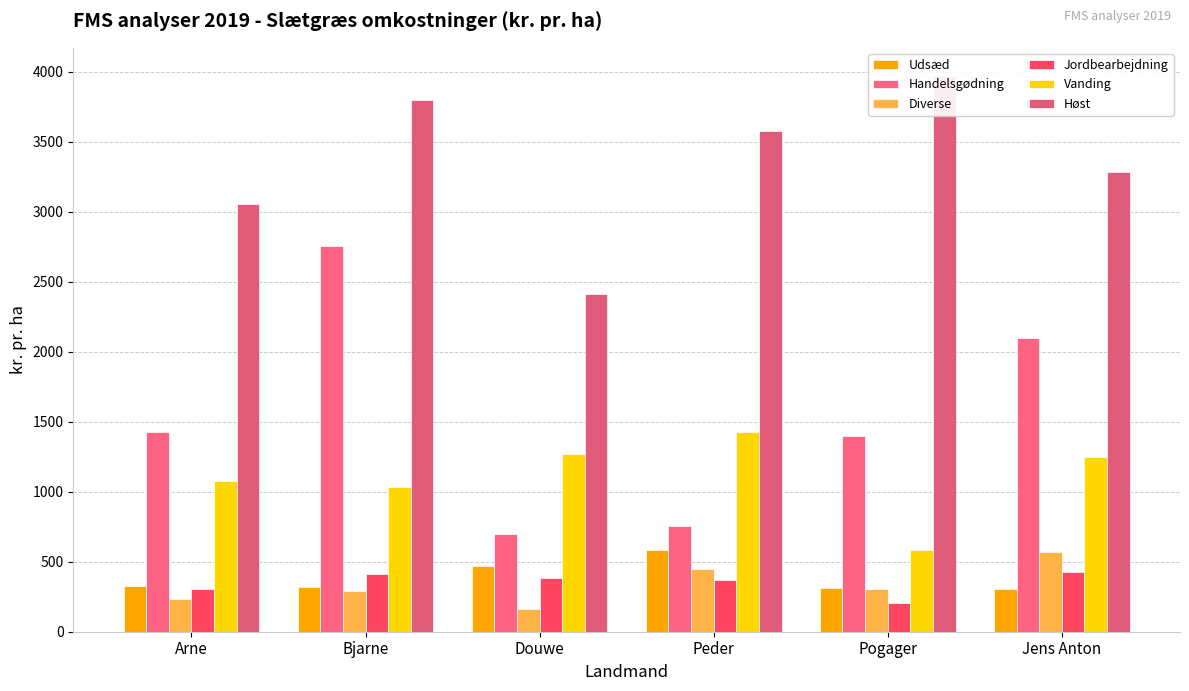

Which series changed the most between Peder and Jens Anton?

Handelsgødning